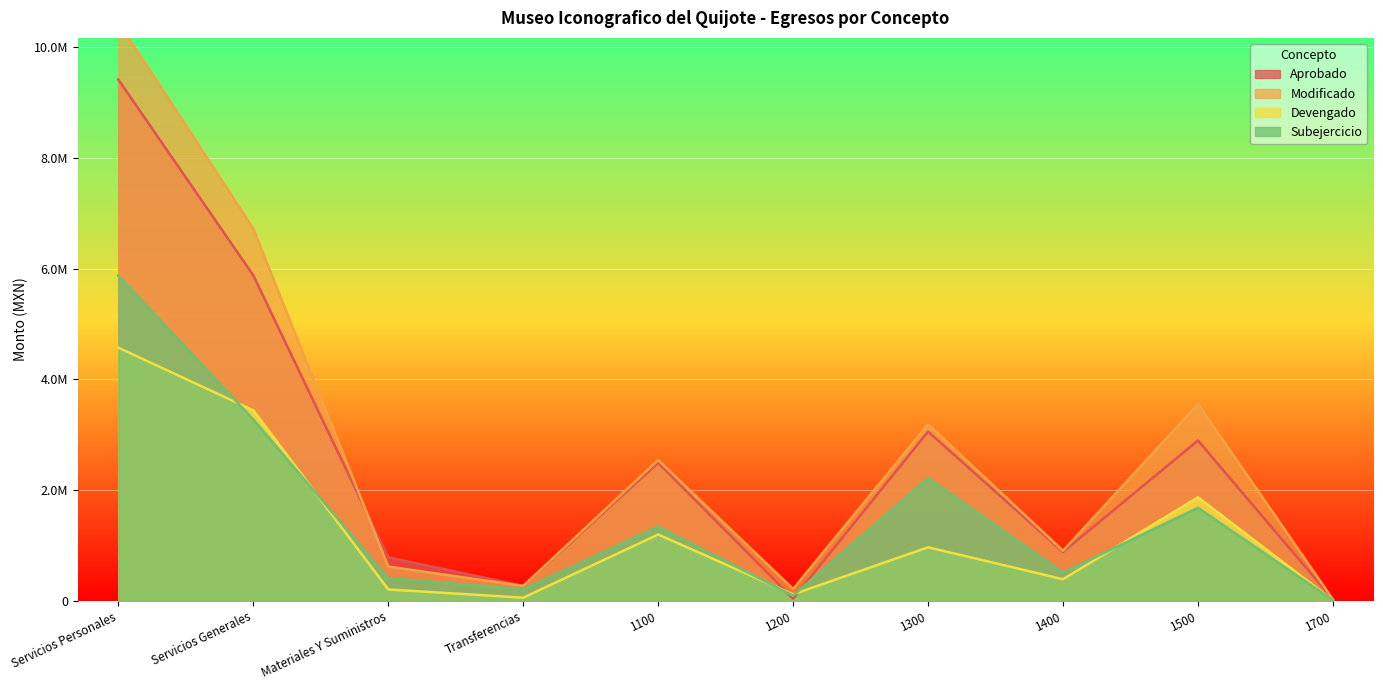

Is it true that Devengado equals 393814.9 at 1400?

True